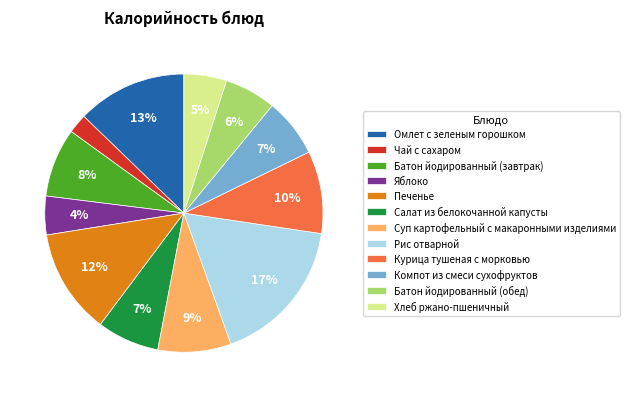

To the nearest percent, what portion does Чай с сахаром represent?

2%